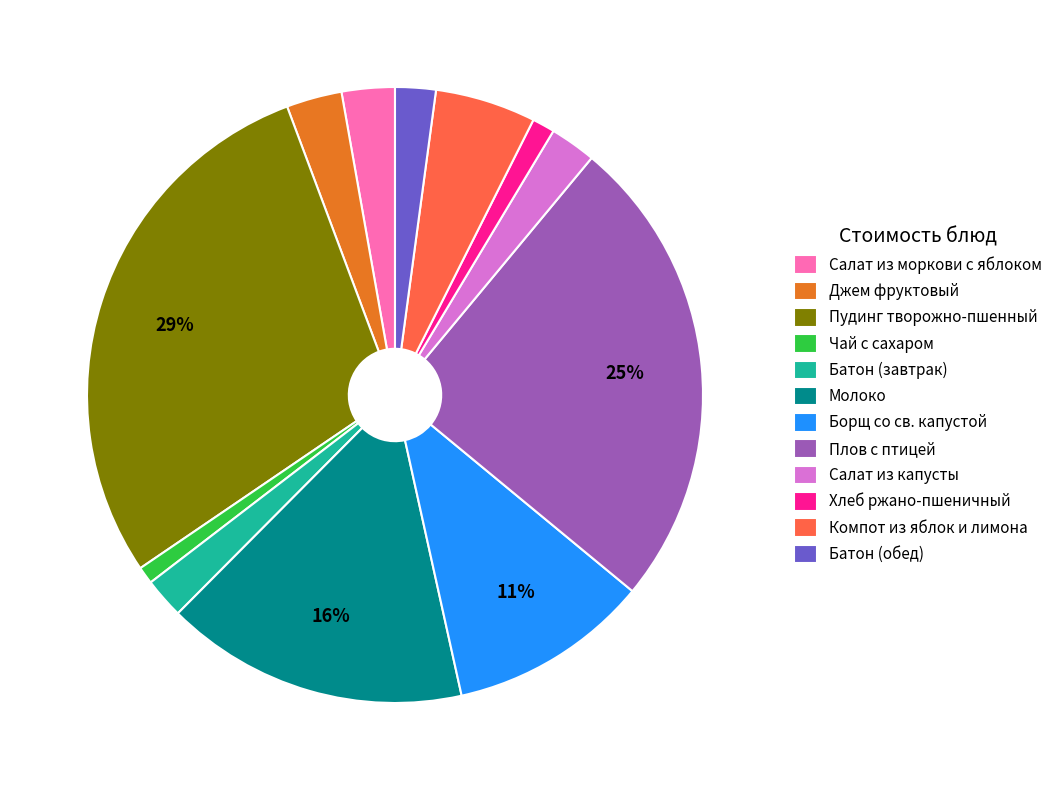

Combined, do Батон (обед) and Пудинг творожно-пшенный account for over 50%?

No